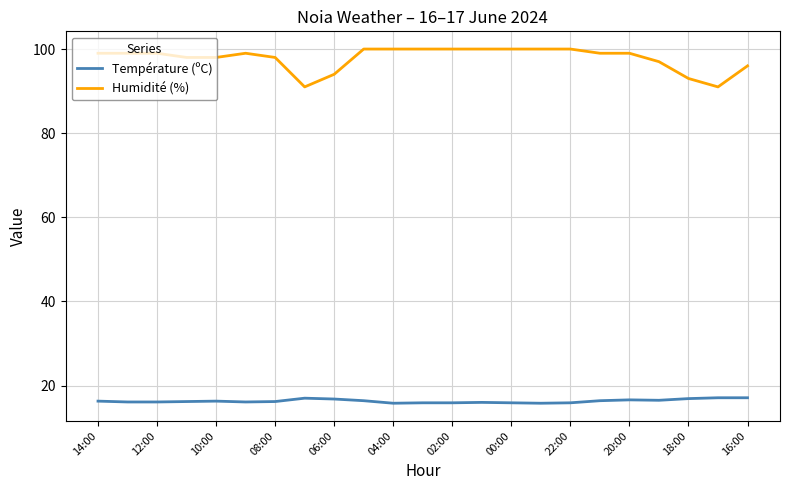

True or false: Température (ºC) and Humidité (%) cross at least once.

False